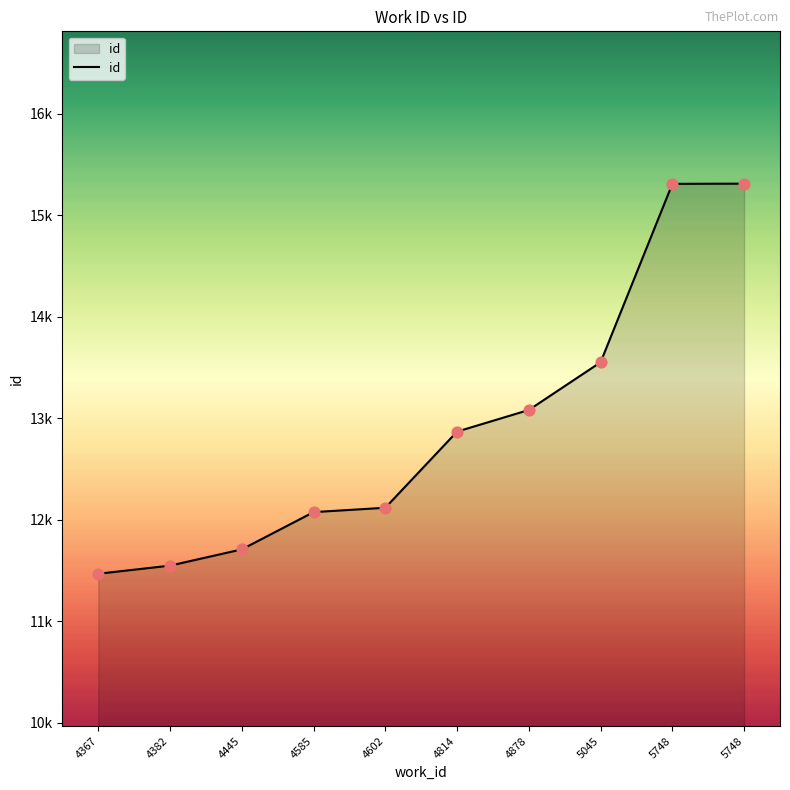

Which has a higher value, 4878 or 4382?

4878